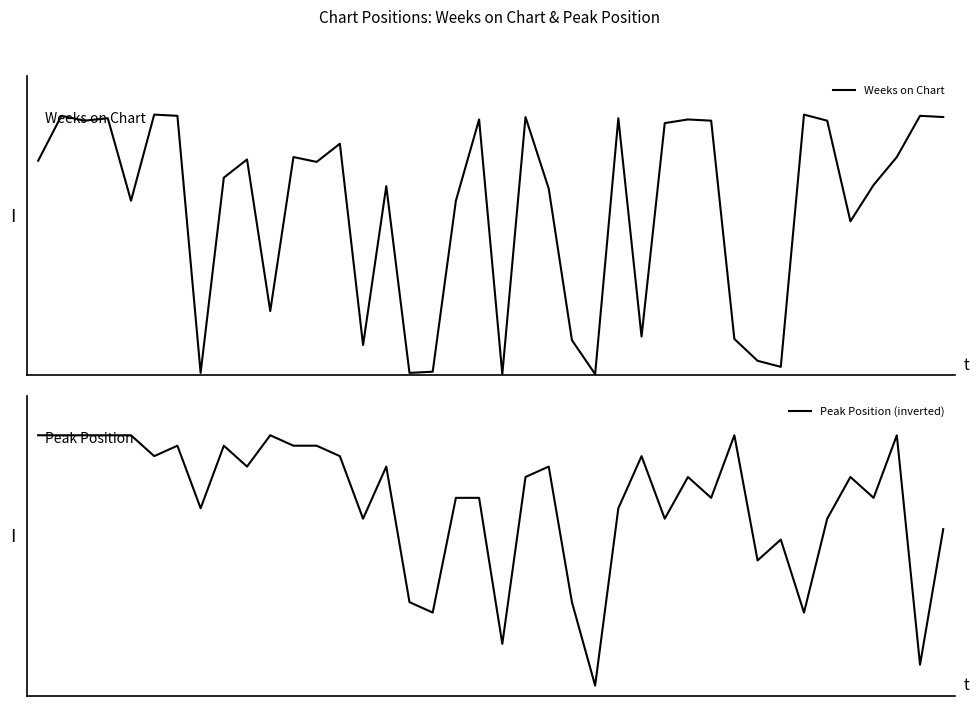

The value of Weeks on Chart at 36 is 66. True or false?

False